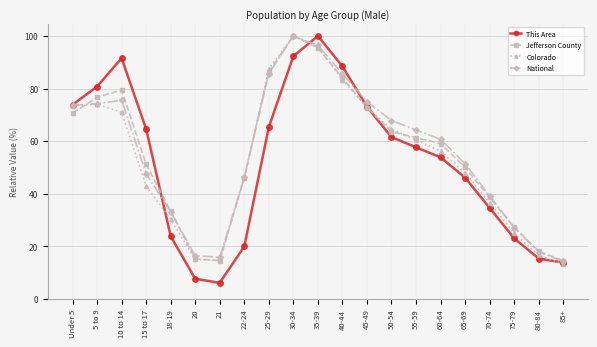

What position from the right is 20?

16